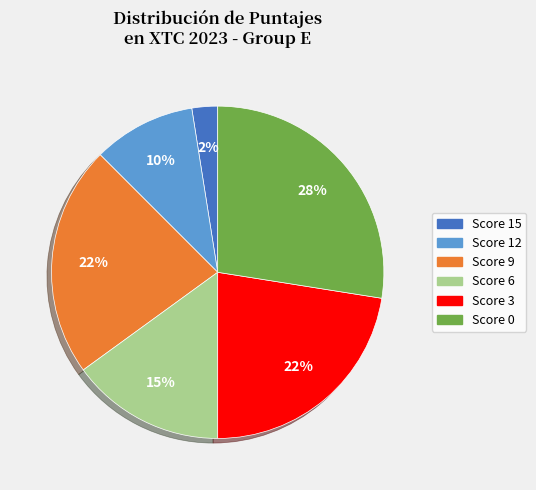

To the nearest percent, what is the average slice percentage?

17%